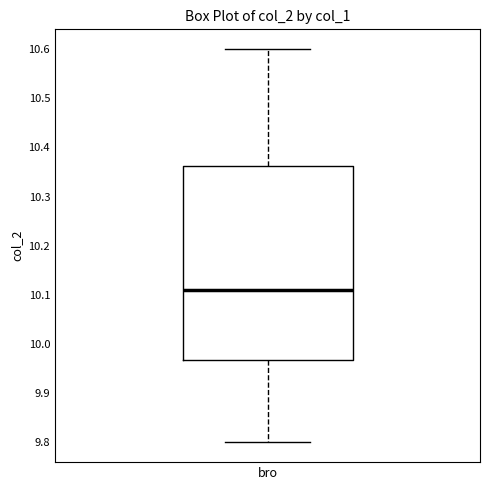

Read this box plot against the y-axis: the position of the median line, the range covered by the box, and the ends of both whiskers. The values are not printed on the chart, so give them approximately, as read against the axis.

median 10.11, box 9.97 to 10.36, whiskers 9.80 to 10.60